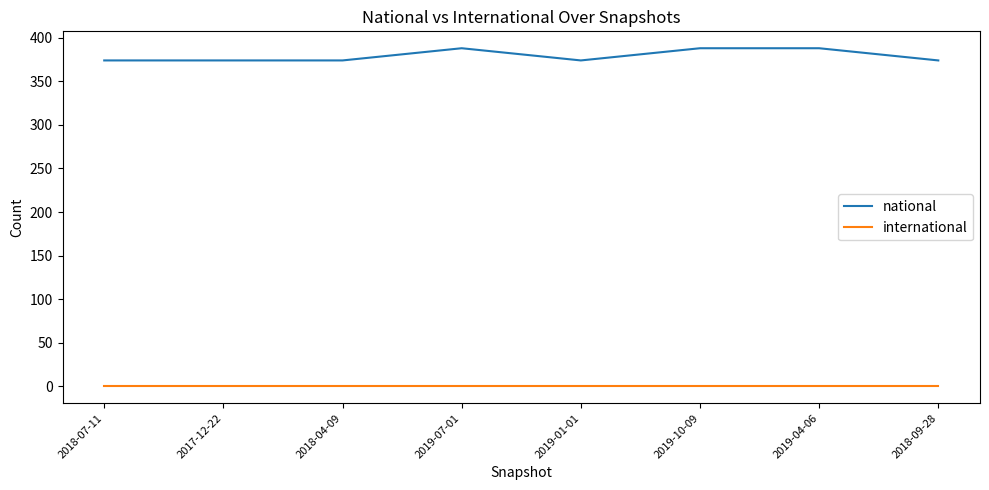

The international series shows 0 at 2019-01-01. True or false?

True